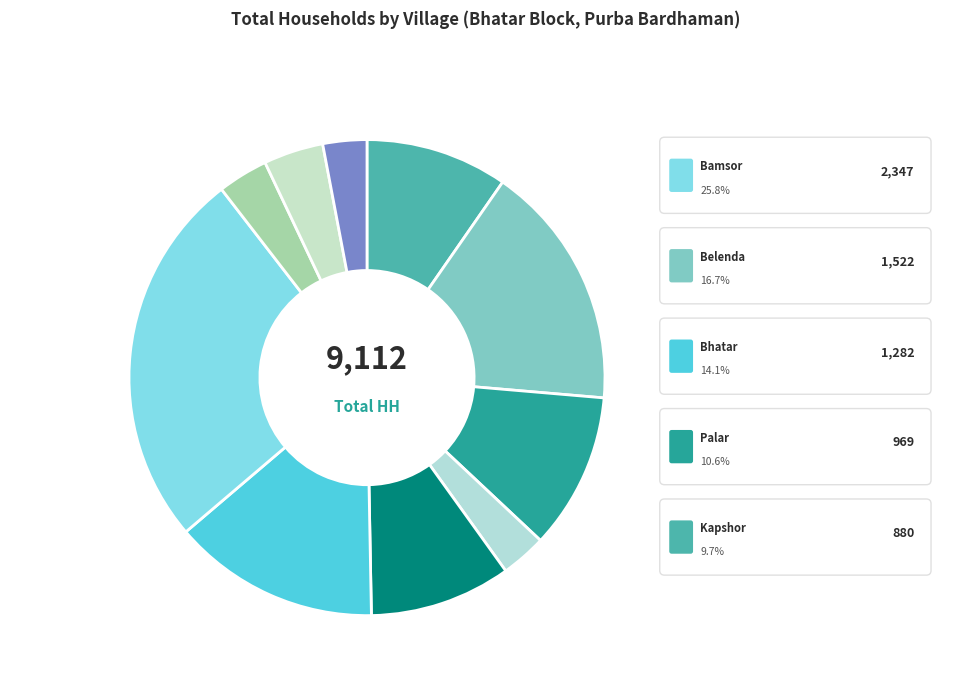

Which category has the smallest portion of the pie?

Katari